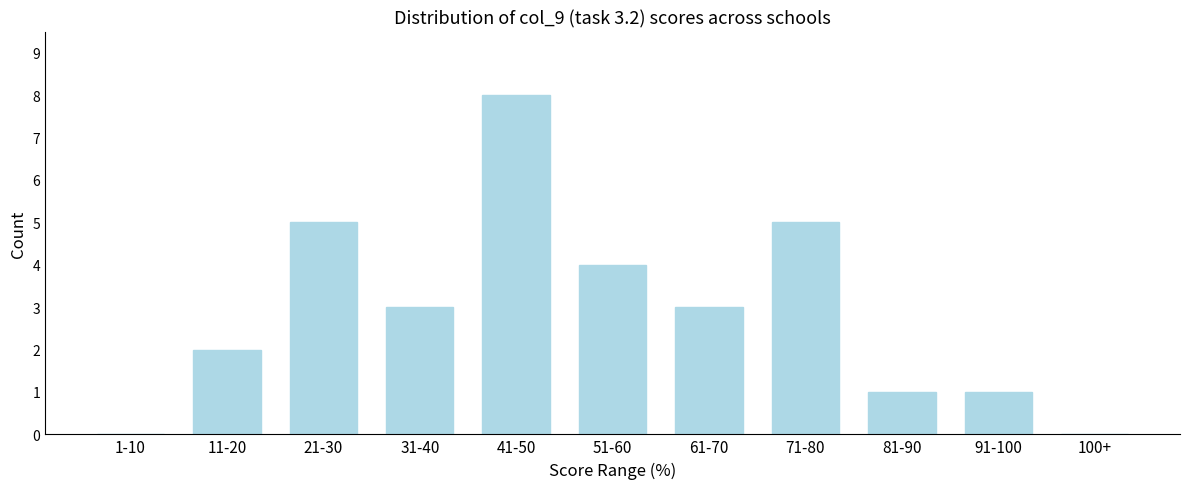

Reading left to right, what are all the values shown in this chart?

1-10=0	11-20=2	21-30=5	31-40=3	41-50=8	51-60=4	61-70=3	71-80=5	81-90=1	91-100=1	100+=0